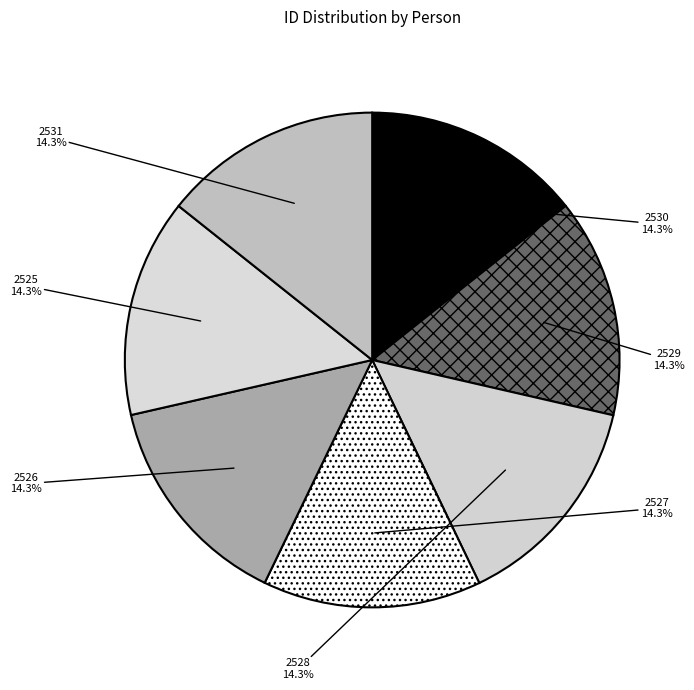

Approximately how many times larger is the value at 2528 compared to 2526?

1.0